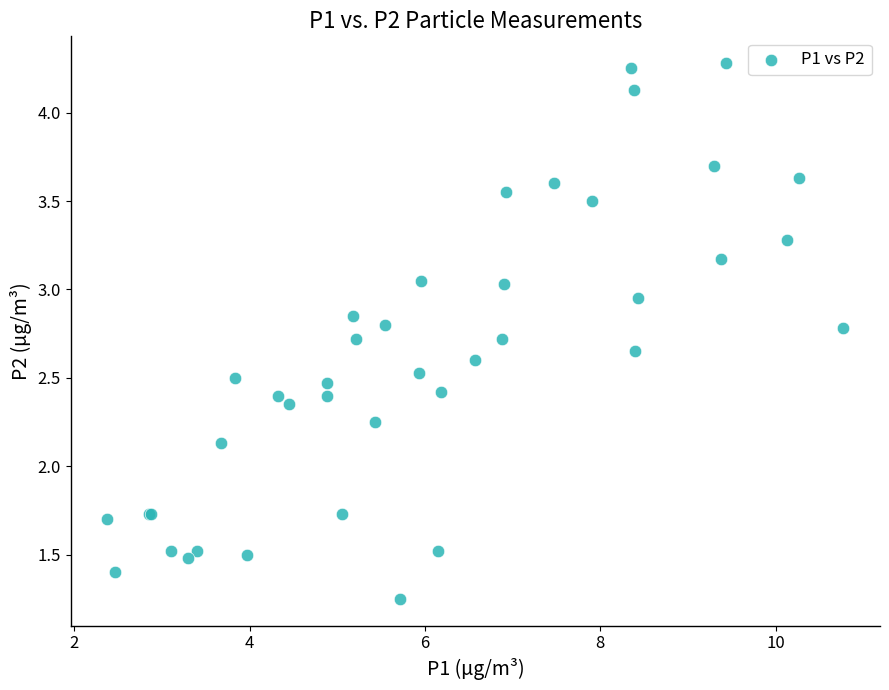

What Y value in the scatter plot is closest to 2?

2.1